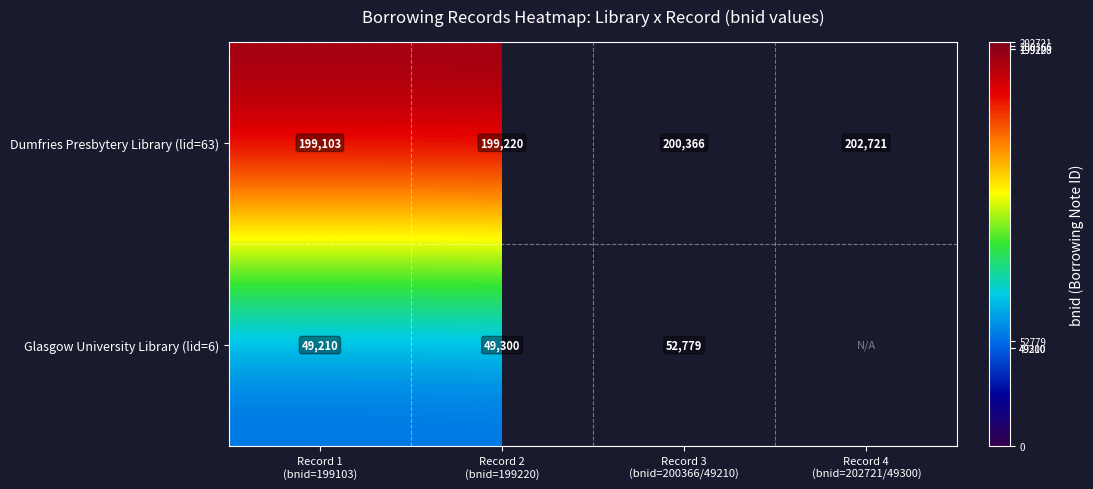

What is the difference between the second highest and second lowest values in the Dumfries Presbytery Library (lid=63) series?

1146